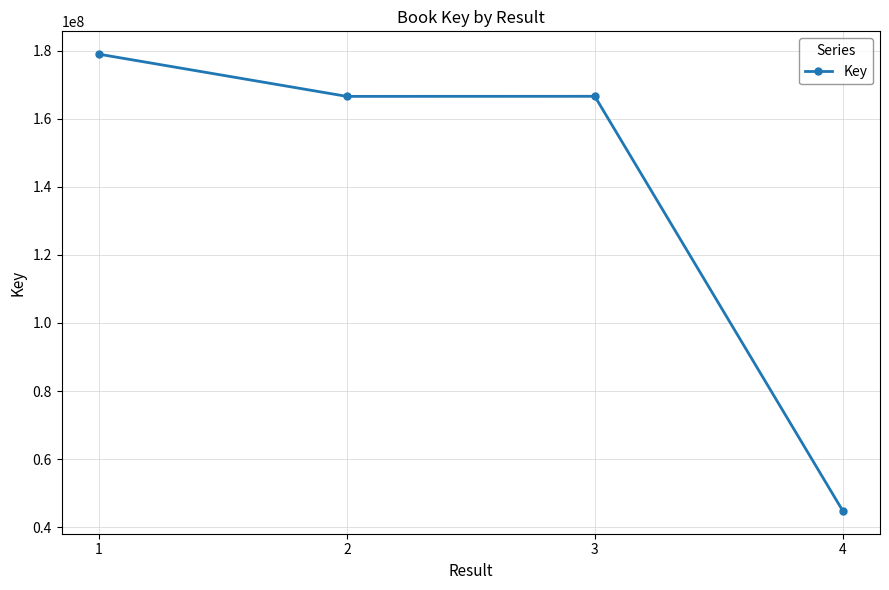

Approximately how many times larger is the value at 2 compared to 3?

1.0